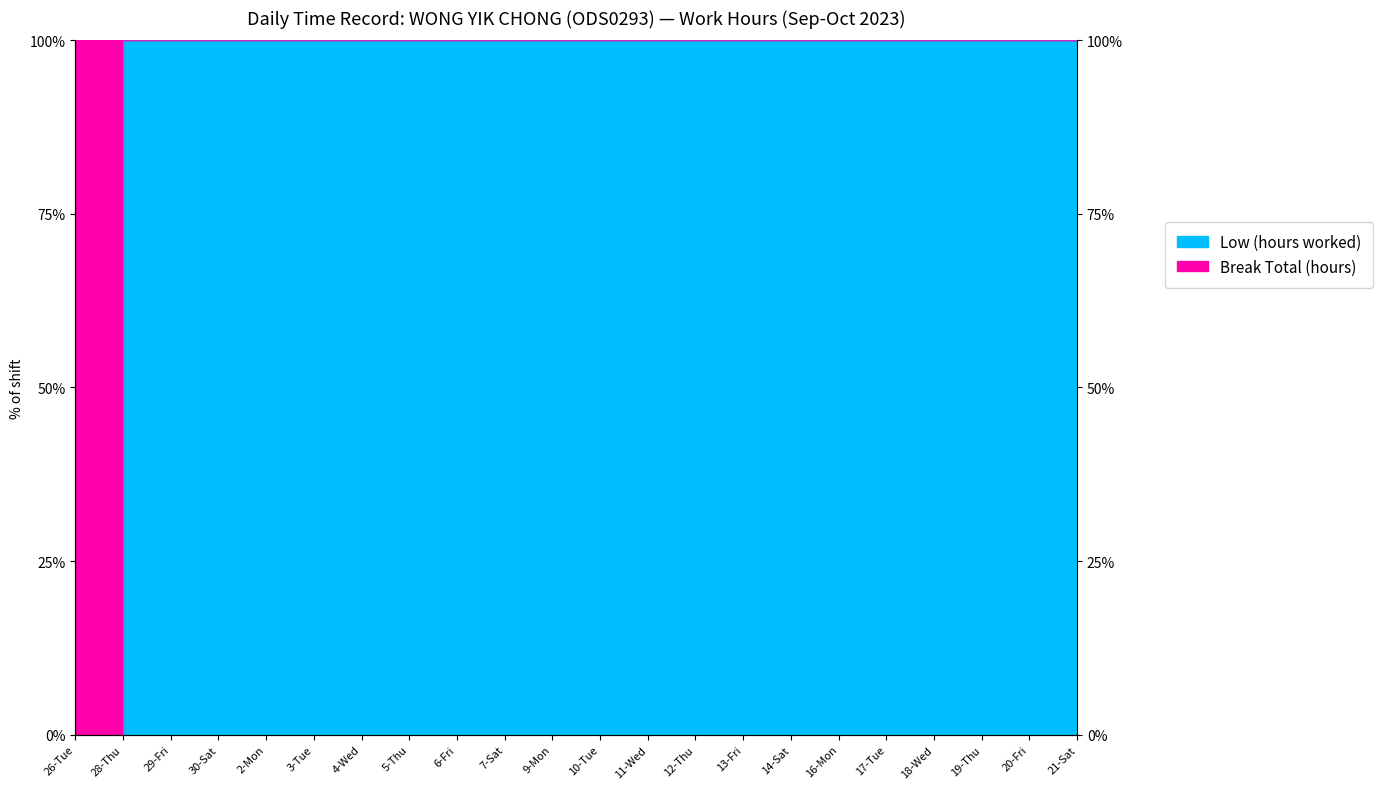

True or false: there are more than 2 points higher than both neighbors.

False